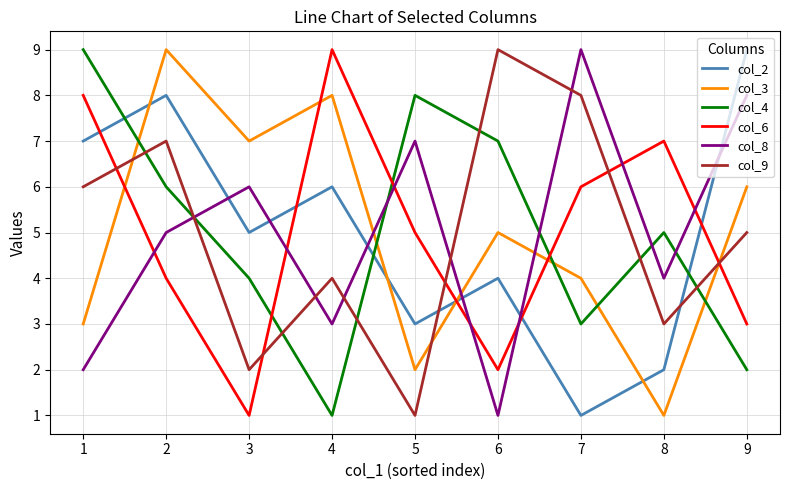

Which series ends up on top after the final intersection of col_6 and col_4?

col_6